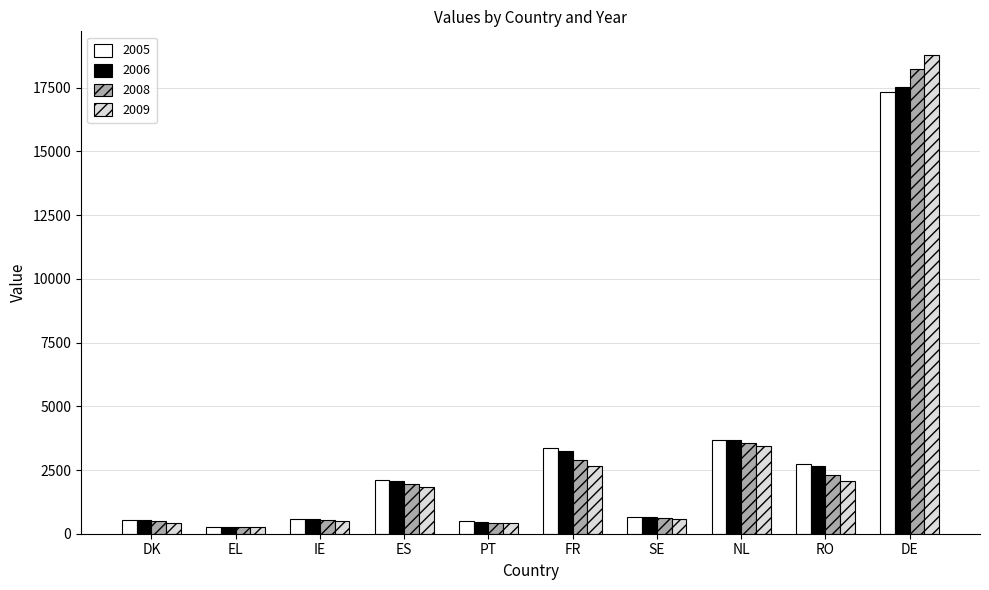

What is the sum of the 2005 values at FR and RO?

6133